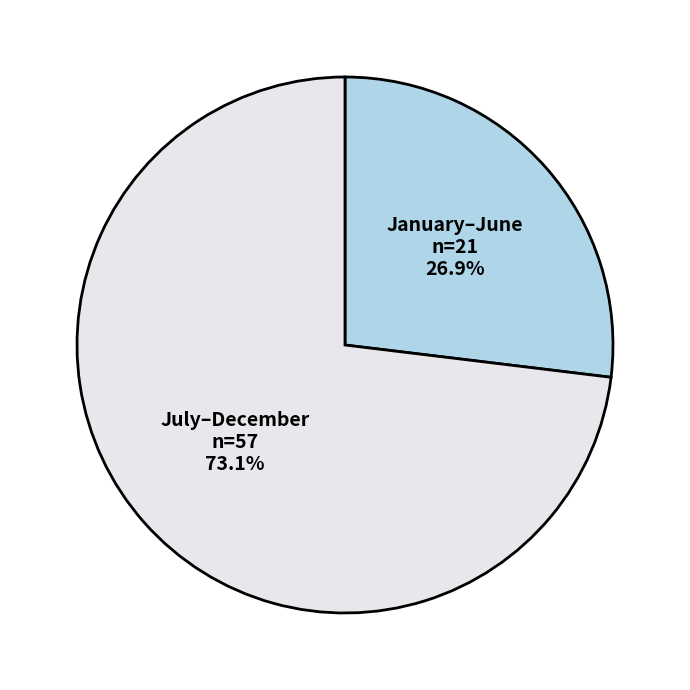

Which category has the smallest portion of the pie?

January–June